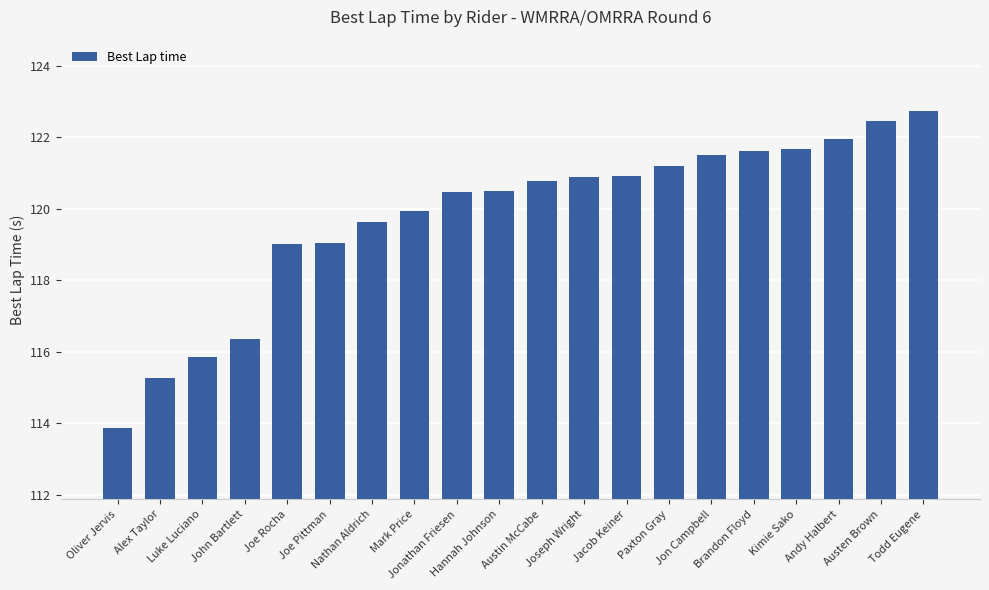

What is the difference between the maximum and minimum values?

8.9